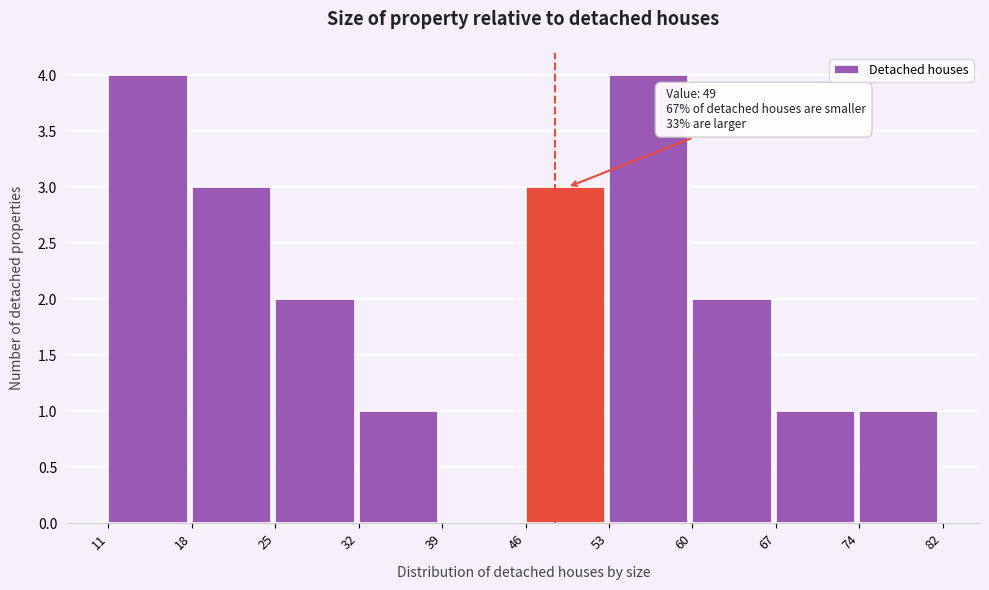

Reading right to left, list all the values displayed in this chart.

74=1	67=1	60=2	53=4	46=3	39=0	32=1	25=2	18=3	11=4